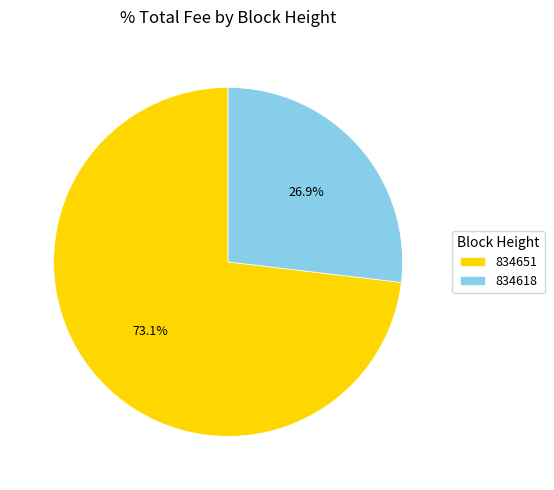

What is the majority slice?

834651